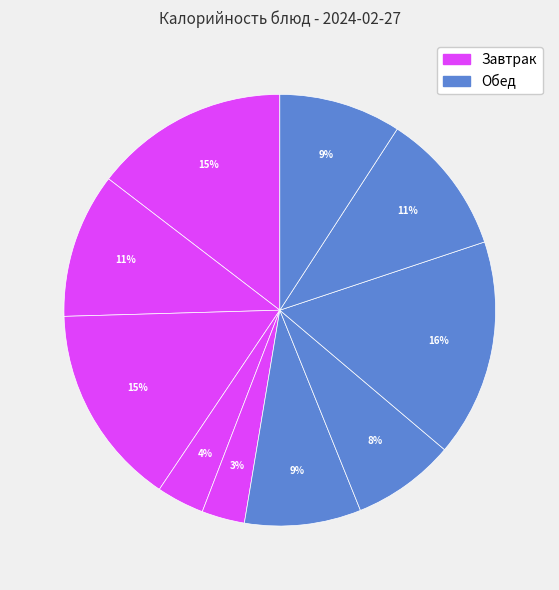

How many segments does this pie chart have?

10